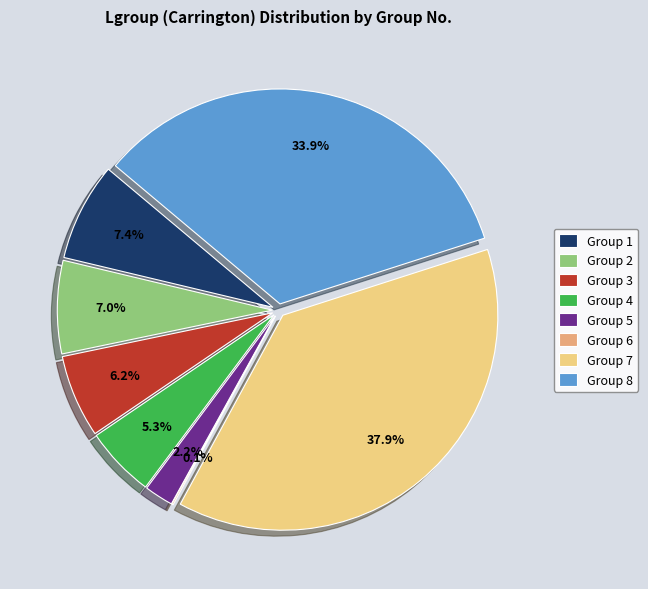

Rank the categories by value from lowest to highest.

6, 5, 4, 3, 2, 1, 8, 7